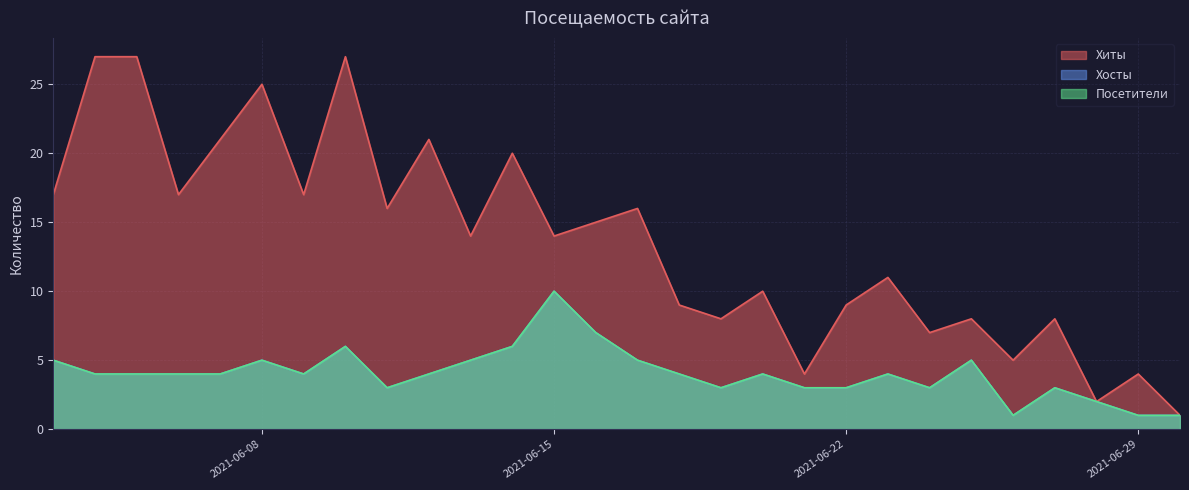

What is the difference between the maximum and minimum values in the Хосты series?

9